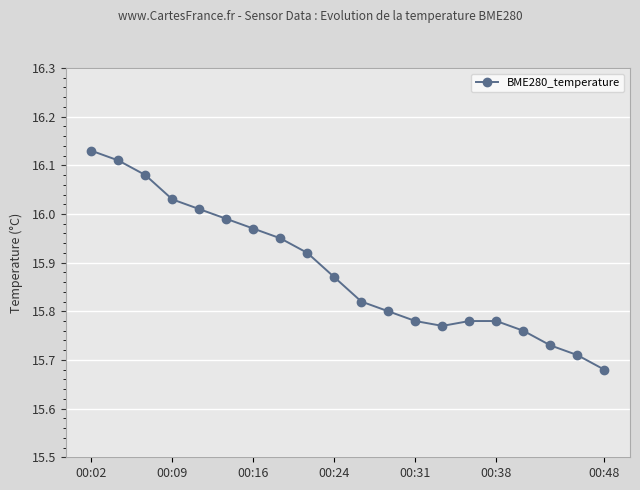

What is the sum of all values?

317.7